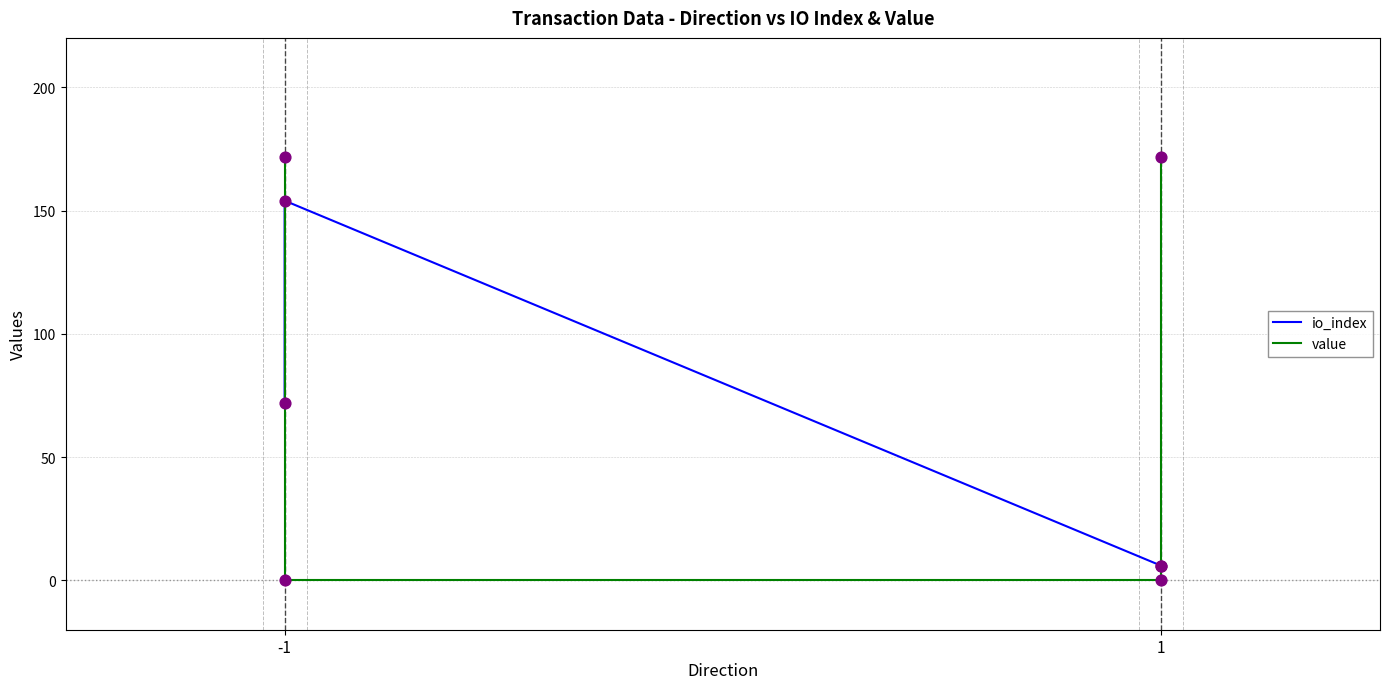

Which series has the largest Y range (max minus min)?

value